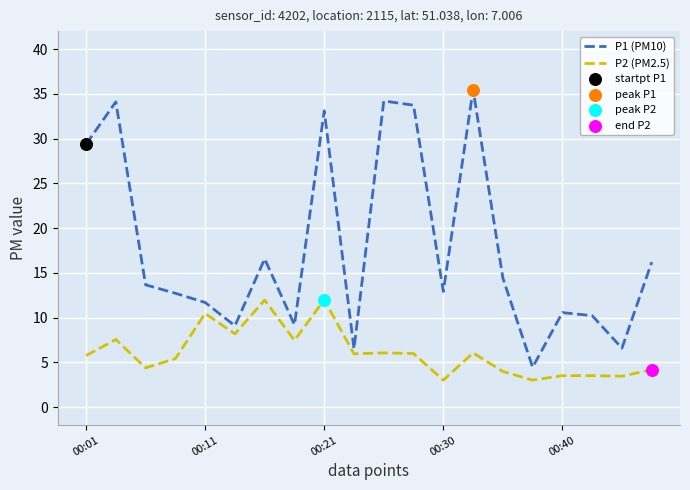

Which series has the largest total across all categories?

P1 (PM10)